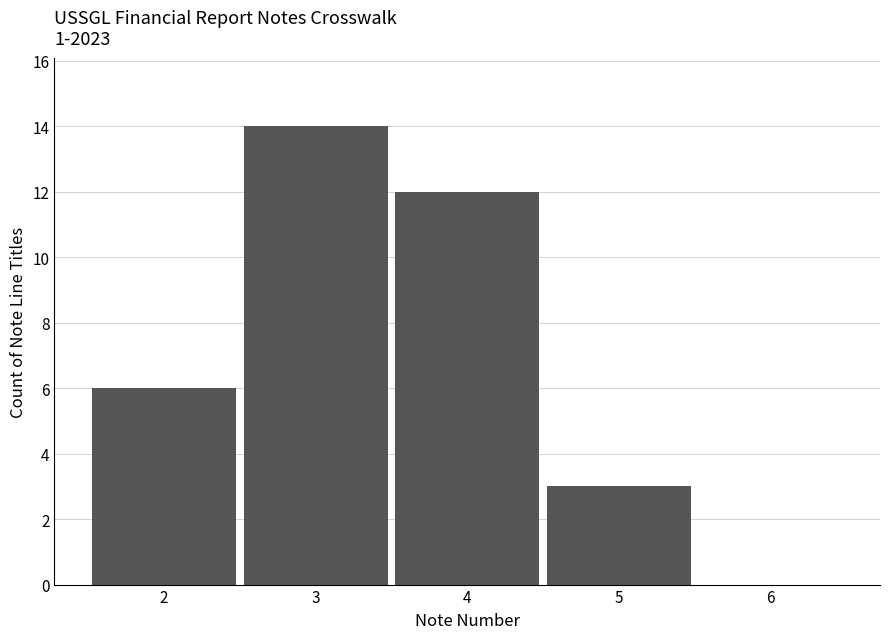

Reading left to right, list every bar in this chart as the range it spans on the x-axis followed by its height. The values are not printed on the chart, so give them approximately, as read against the axis.

1.5 to 2.5: 6
2.5 to 3.5: 14
3.5 to 4.5: 12
4.5 to 5.5: 3
5.5 to 6.5: 0